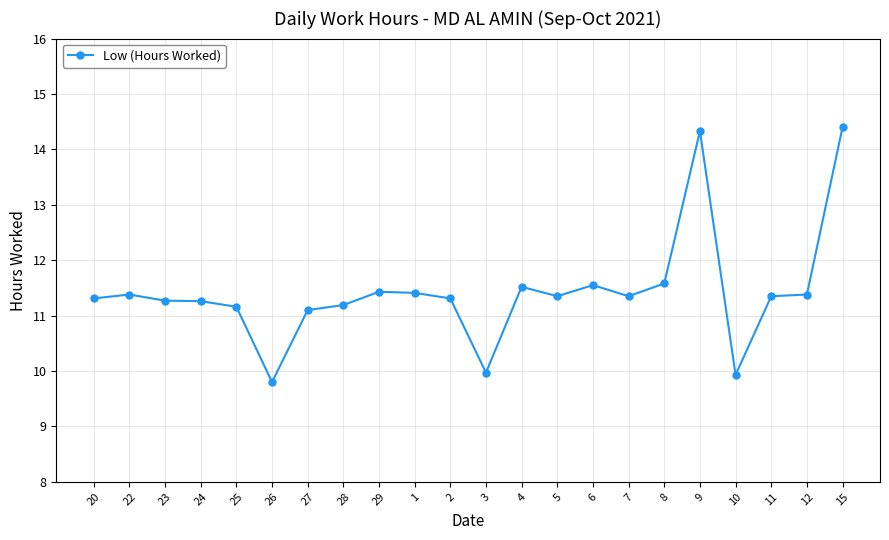

Approximately how many times larger is the value at 11 compared to 2?

1.0